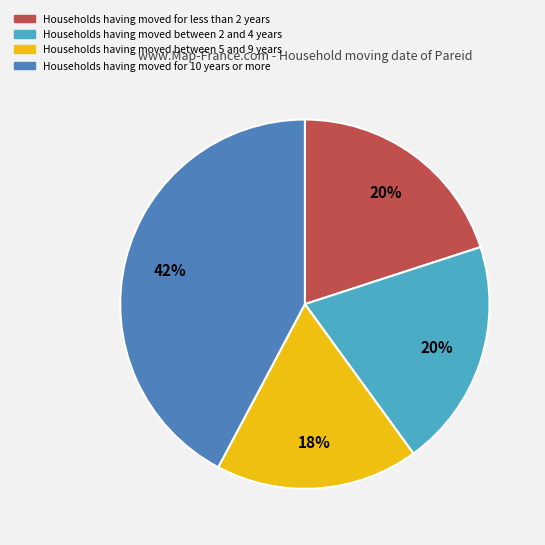

To the nearest percent, what is the difference between the largest and smallest slice percentages?

24%